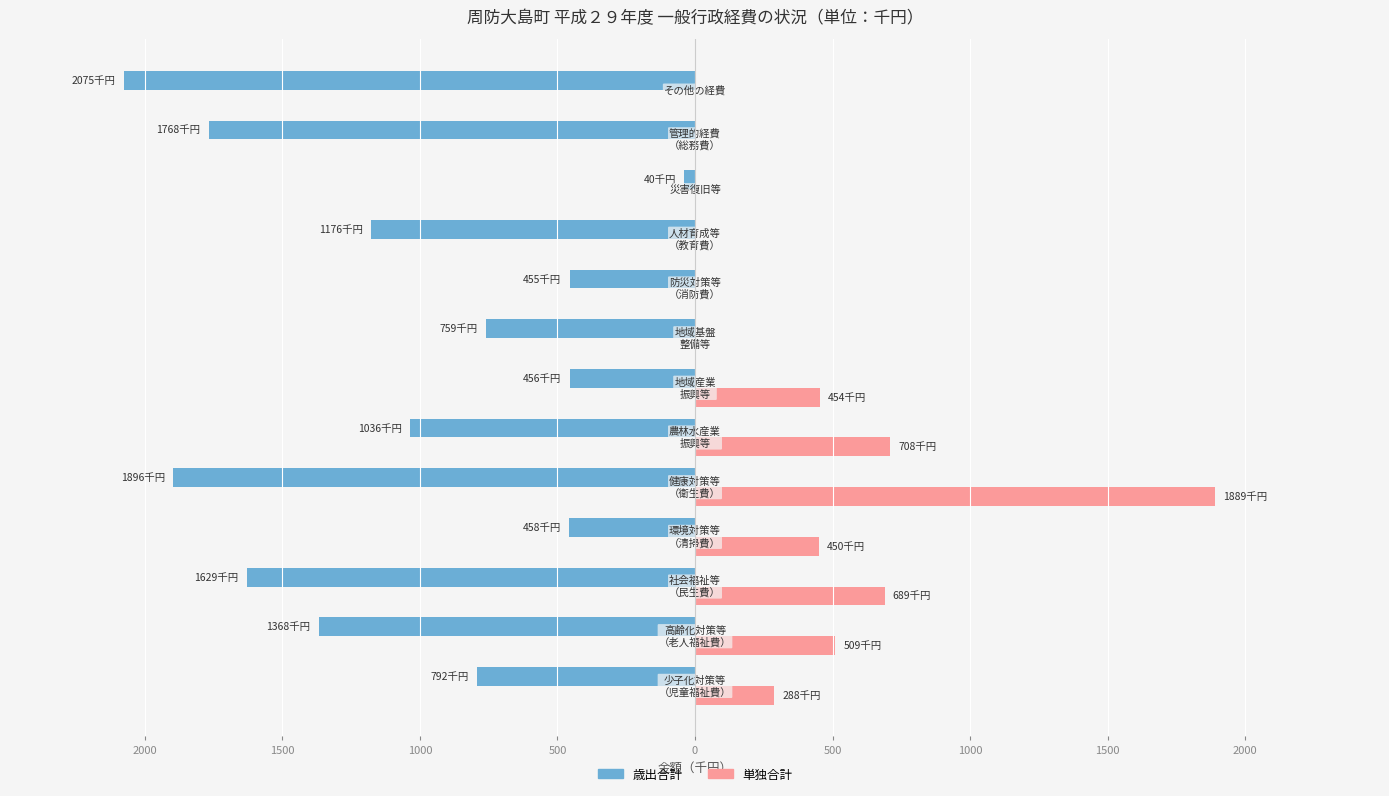

What is the sum of all 歳出合計 values?

-13907595